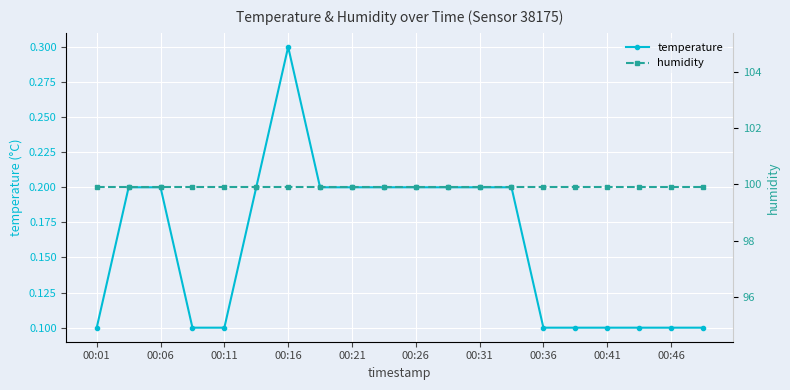

Which series has the widest spread of values?

temperature